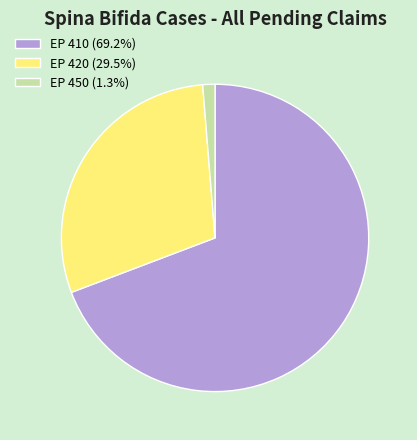

Is it true that EP 450 is 13% of the pie?

False